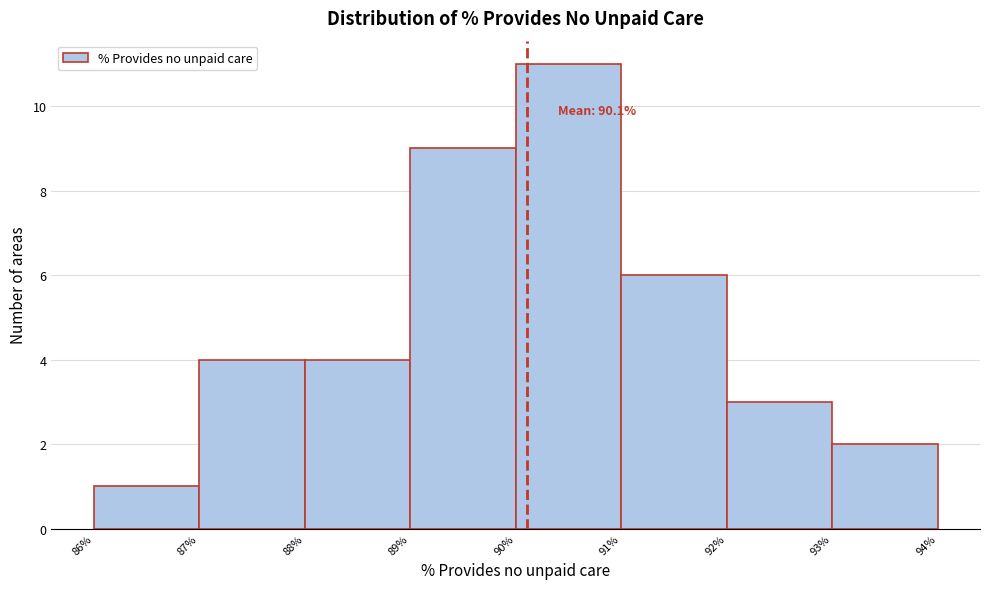

Over which range of the x-axis is the bar tallest?

90% to 91%